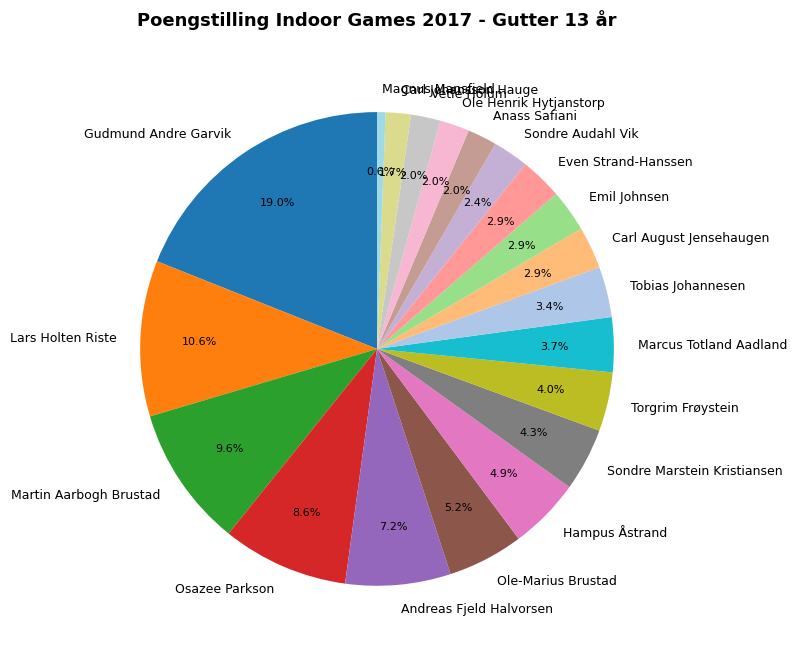

What is the largest slice in the pie chart?

Gudmund Andre Garvik